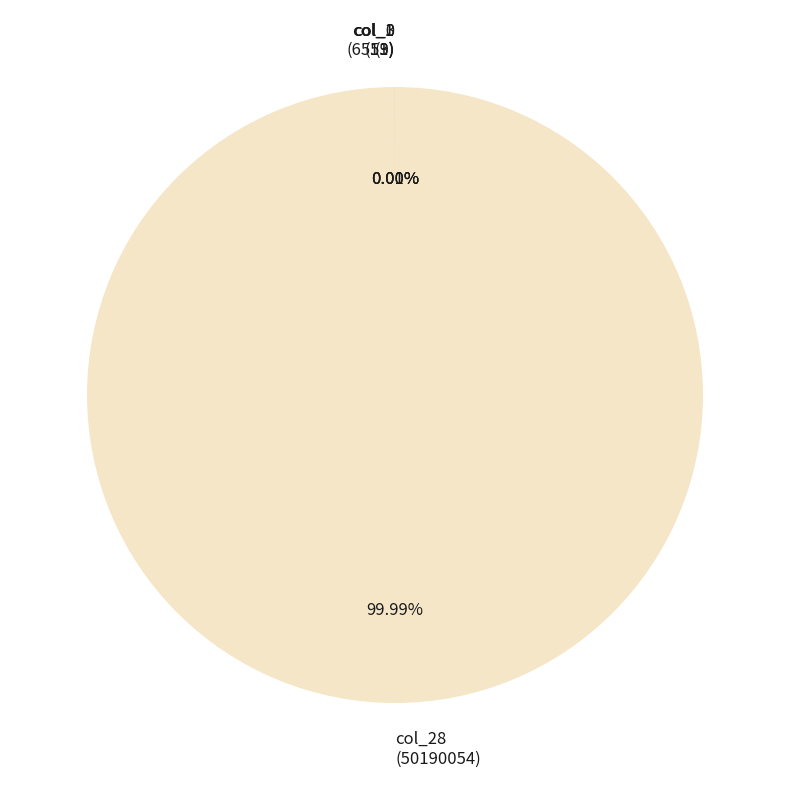

Which category accounts for the majority?

col_28